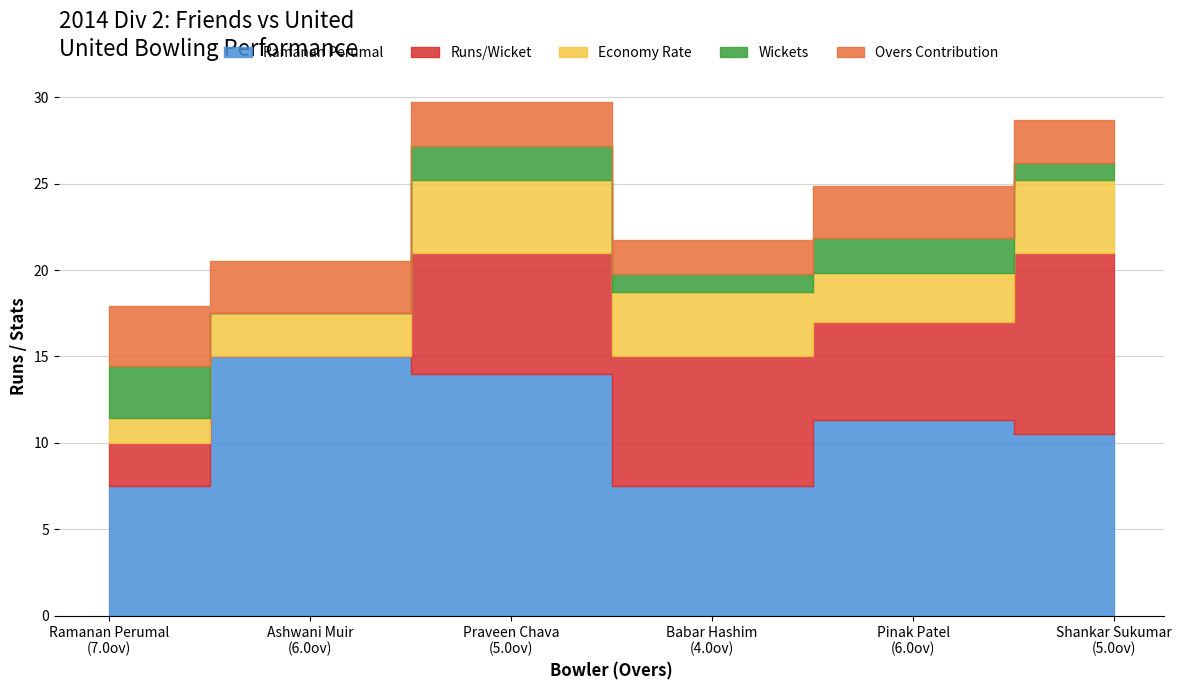

Does the chart display data point markers on the line(s)?

No